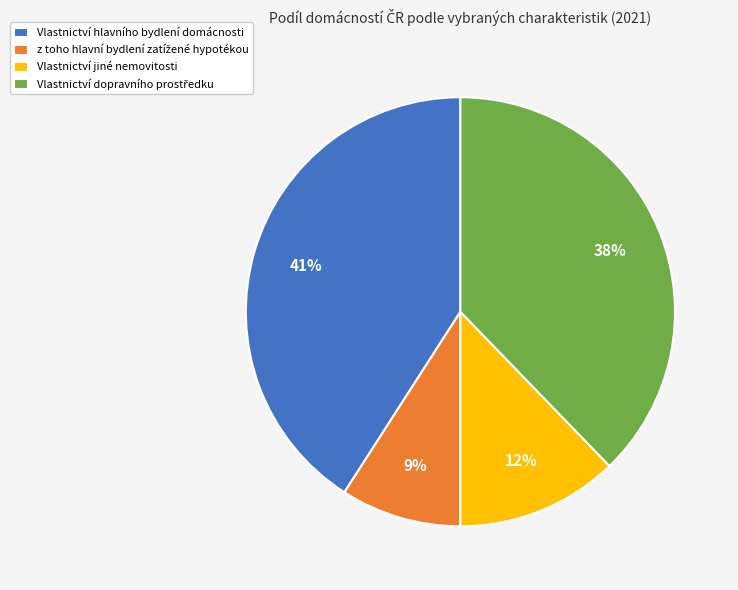

To the nearest percent, what percentage of the pie is Vlastnictví jiné nemovitosti?

12%